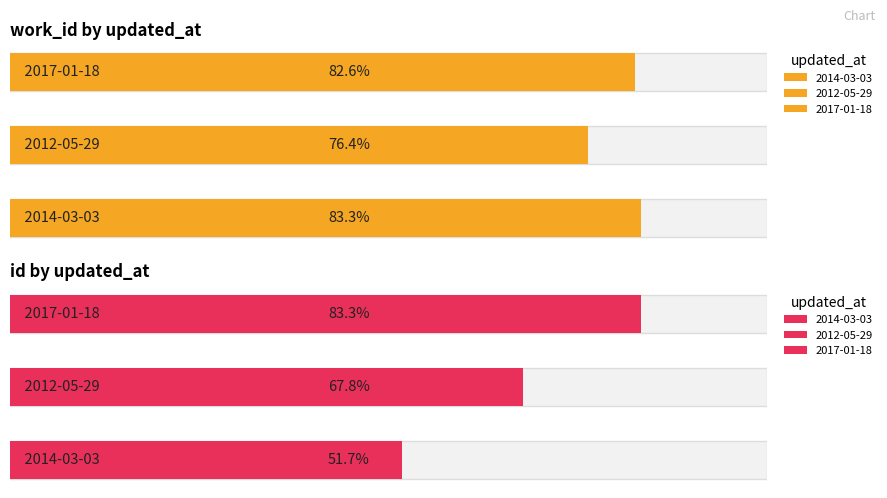

Between 2014-03-03 and 2017-01-18, which is larger?

2014-03-03